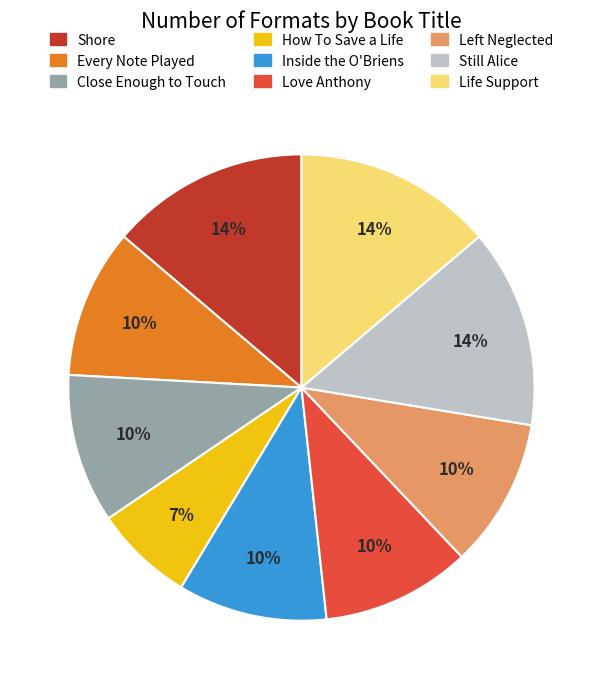

How many segments does this pie chart have?

9